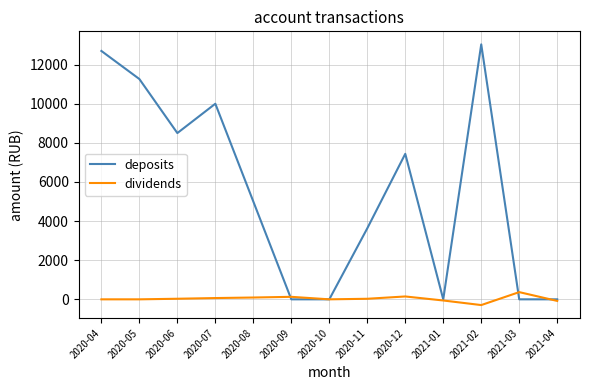

Which category has the lowest value in the dividends series?

2021-02